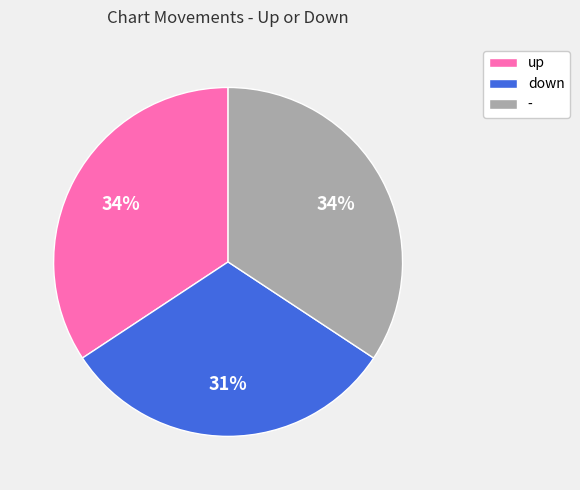

Is the sum of up and down greater than half?

Yes